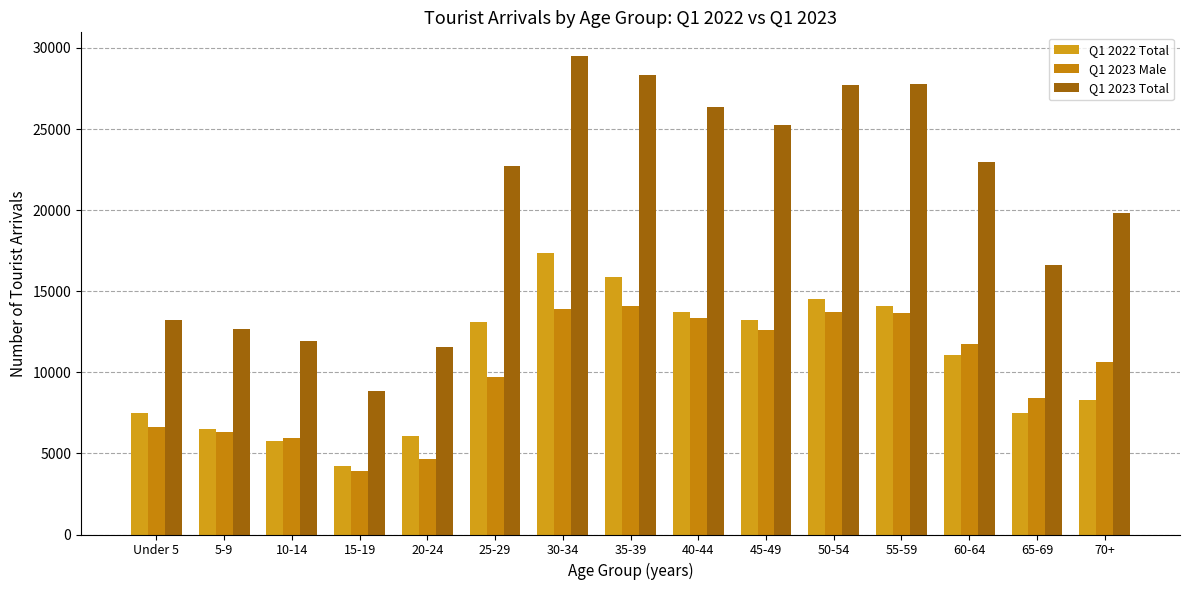

How many series are shown in this chart?

3